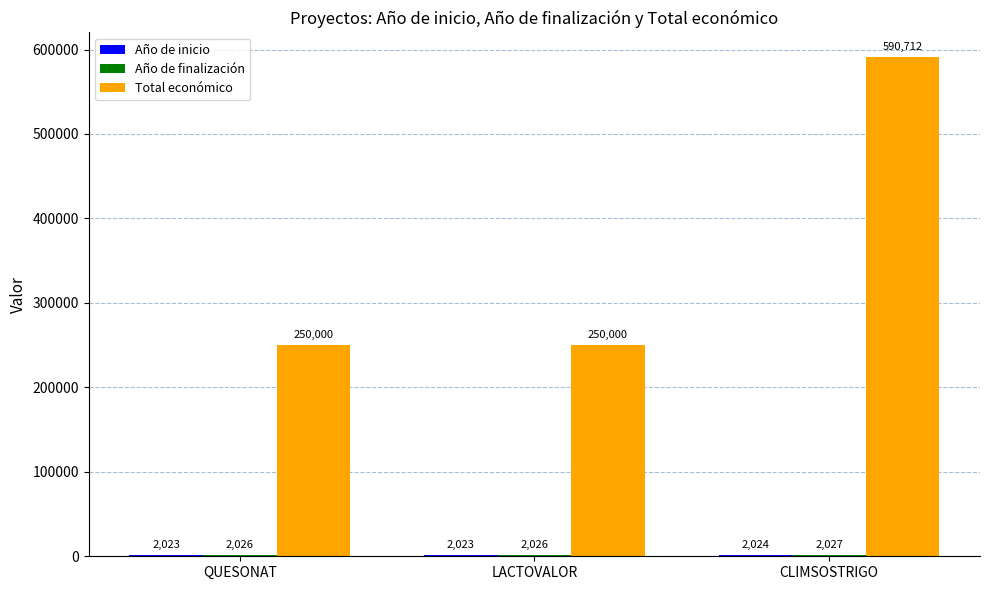

What is the smallest value displayed?

2023